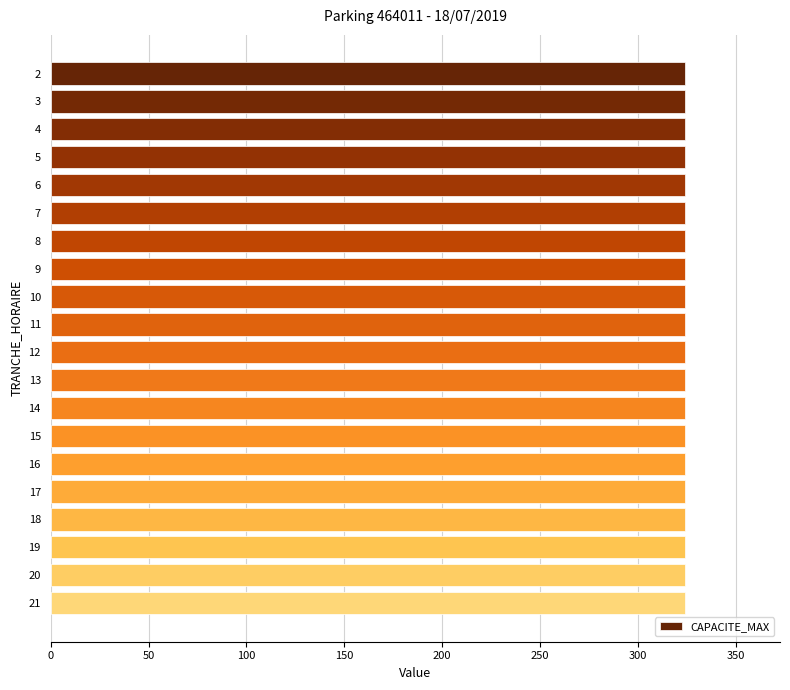

Between 8 and 19, which is larger?

8